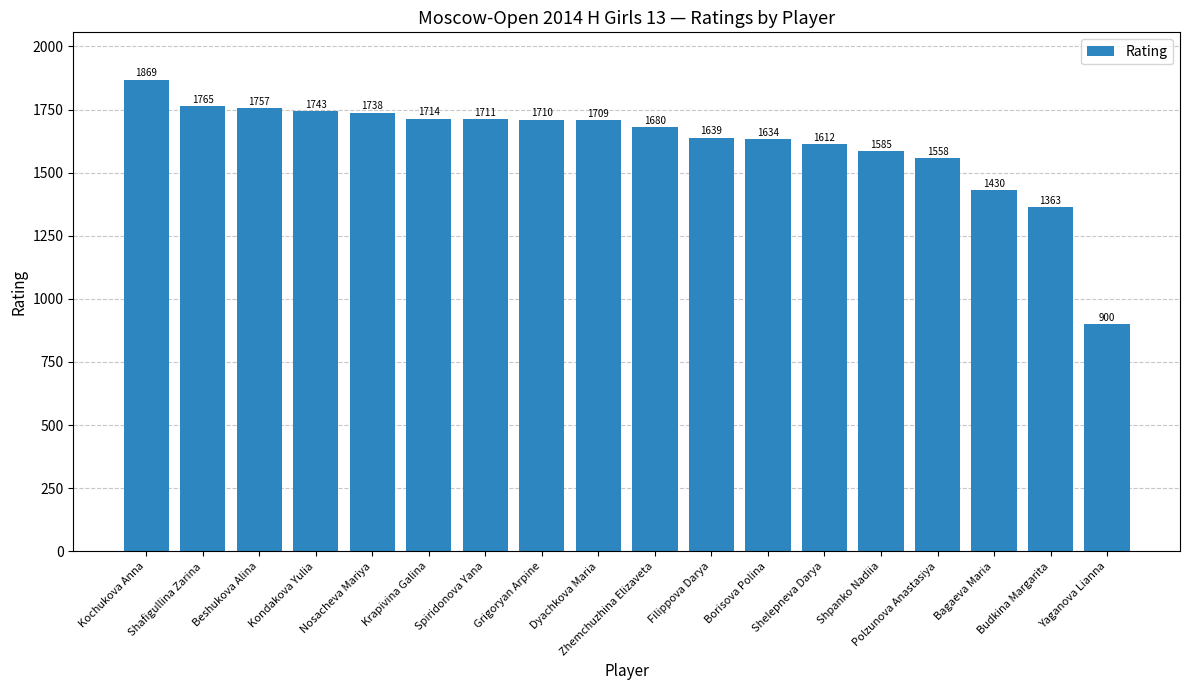

What is the change in value from Krapivina Galina to Yaganova Lianna?

-814